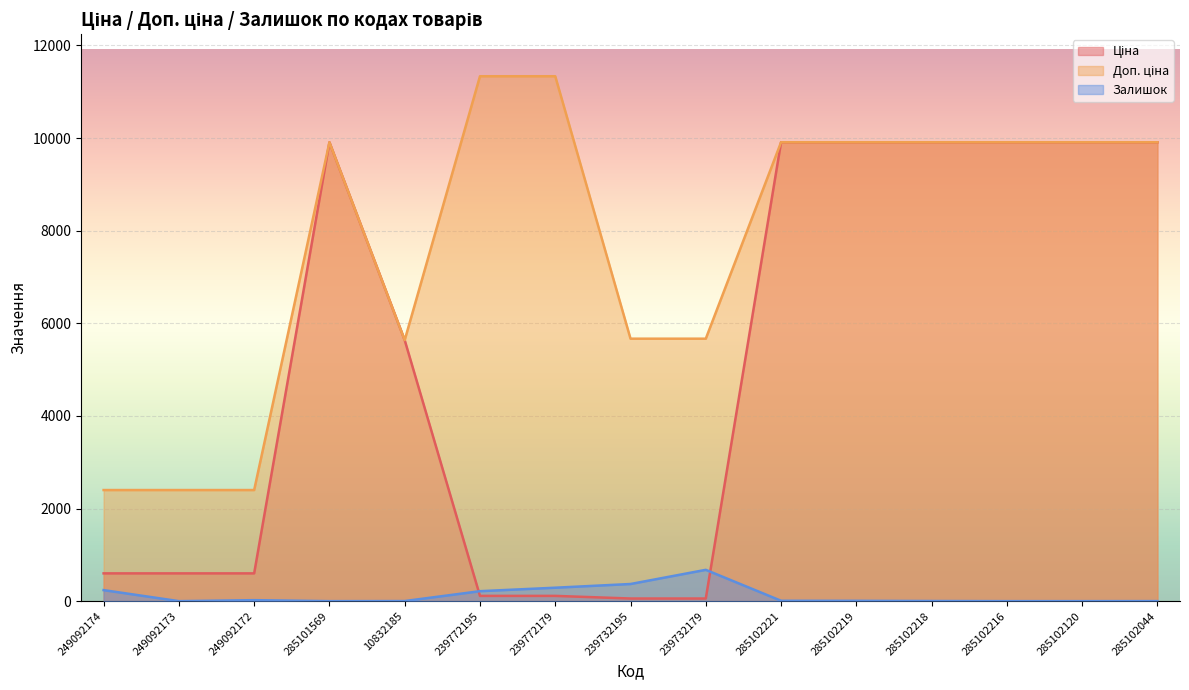

True or false: Доп. ціна and Залишок intersect in this chart.

False